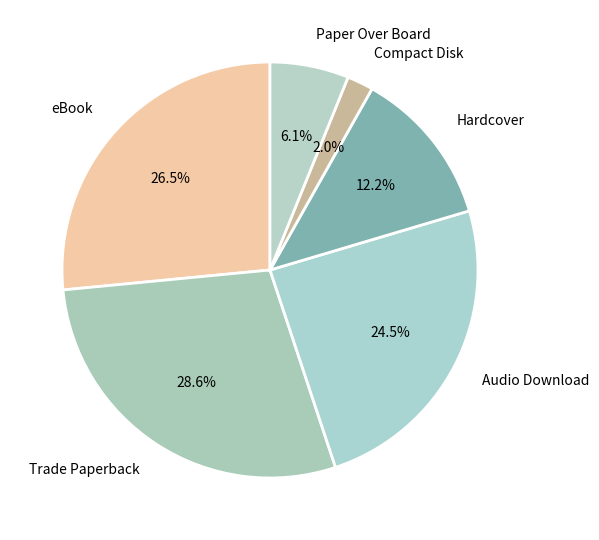

Does Paper Over Board represent more than half of the total?

No